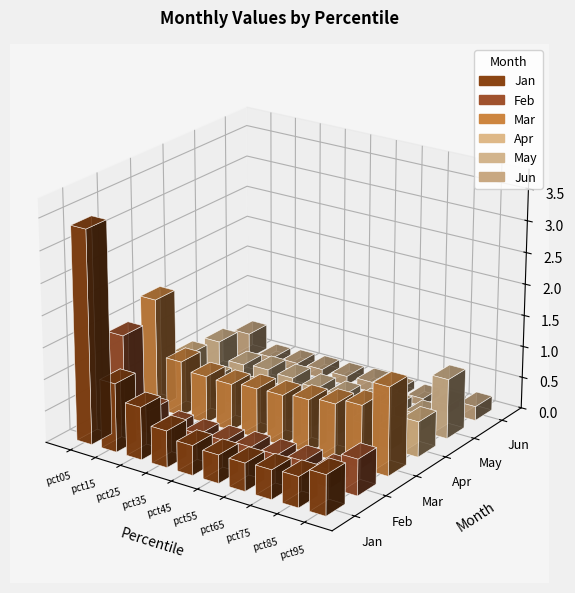

The Jun series shows 0.1 at pct25. True or false?

True